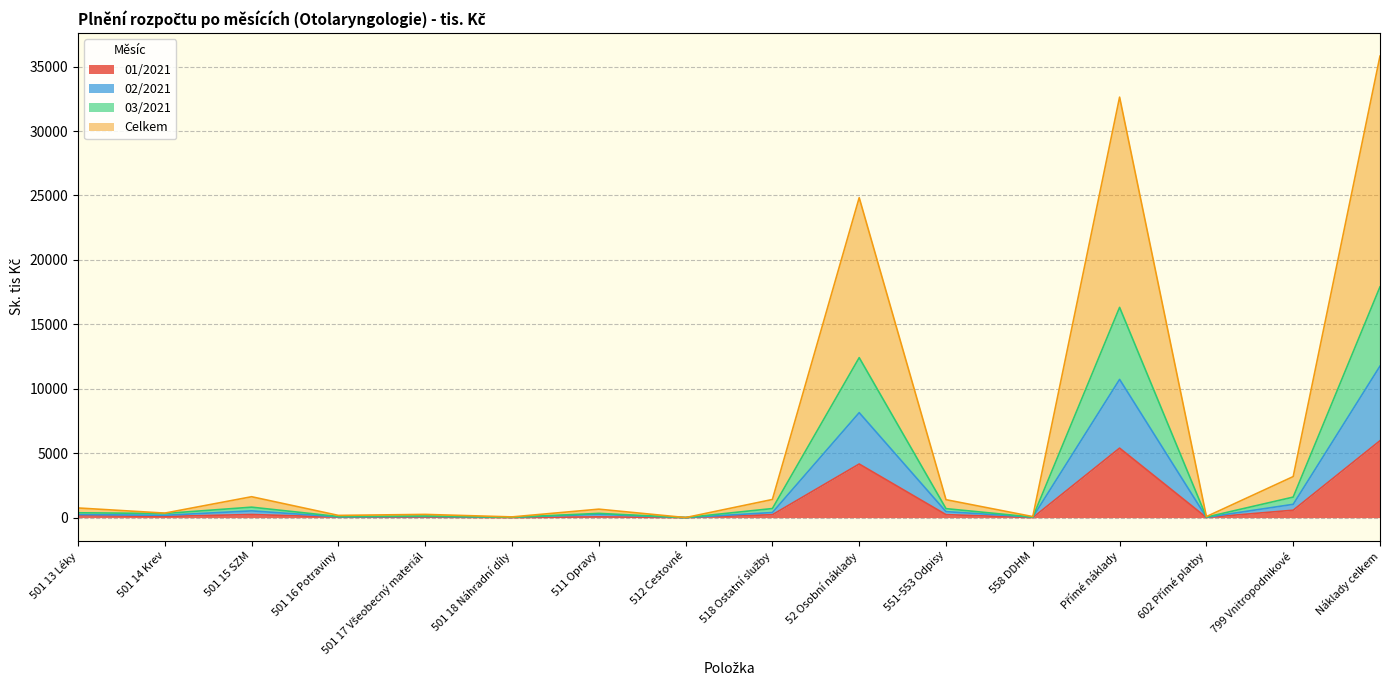

At how many categories does at least one series exceed 6809?

3